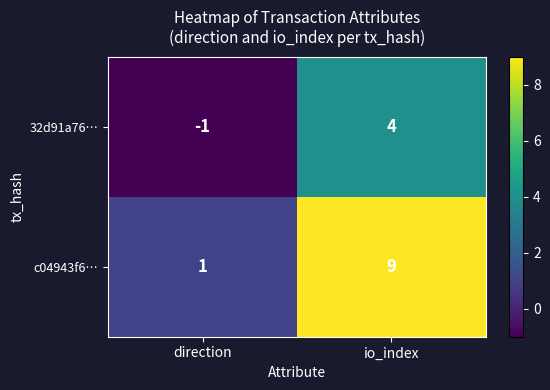

How many categories are shown in the chart?

2